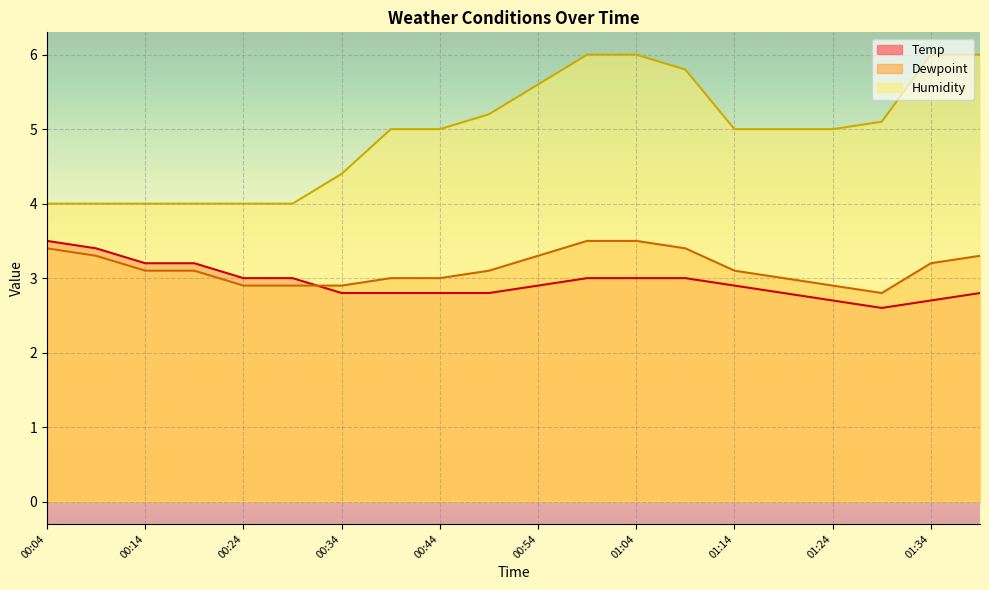

What is the sum of the Humidity values at 00:14 and 01:24?

9.0